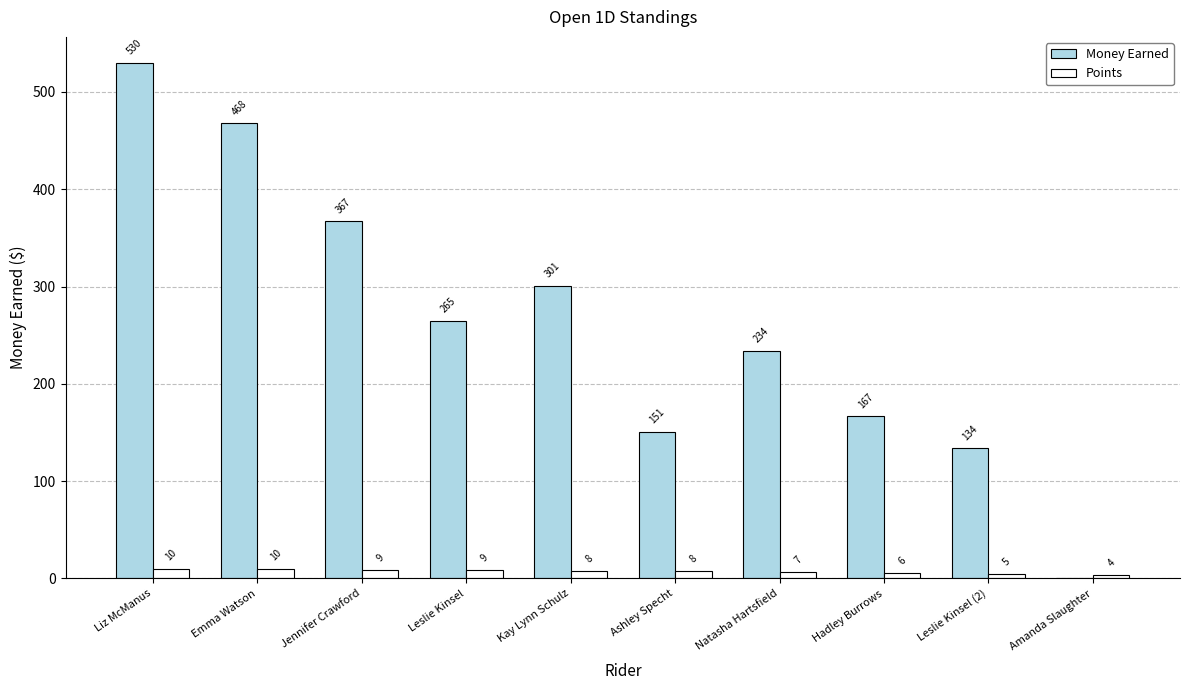

True or false: Points has a value of 7 at Natasha Hartsfield.

True